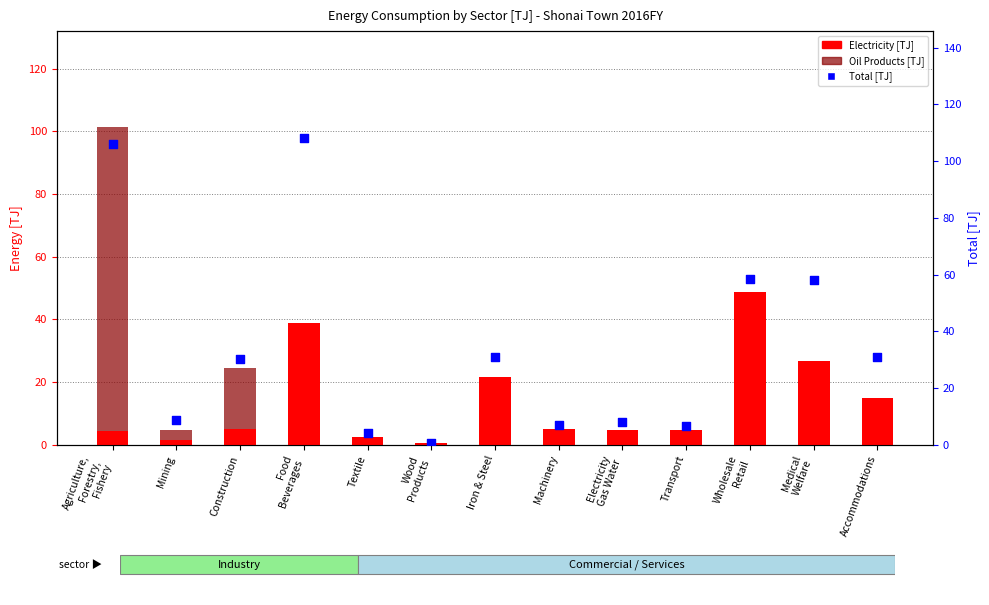

What is the total value across all series at Agriculture,
Forestry,
Fishery?

212.0